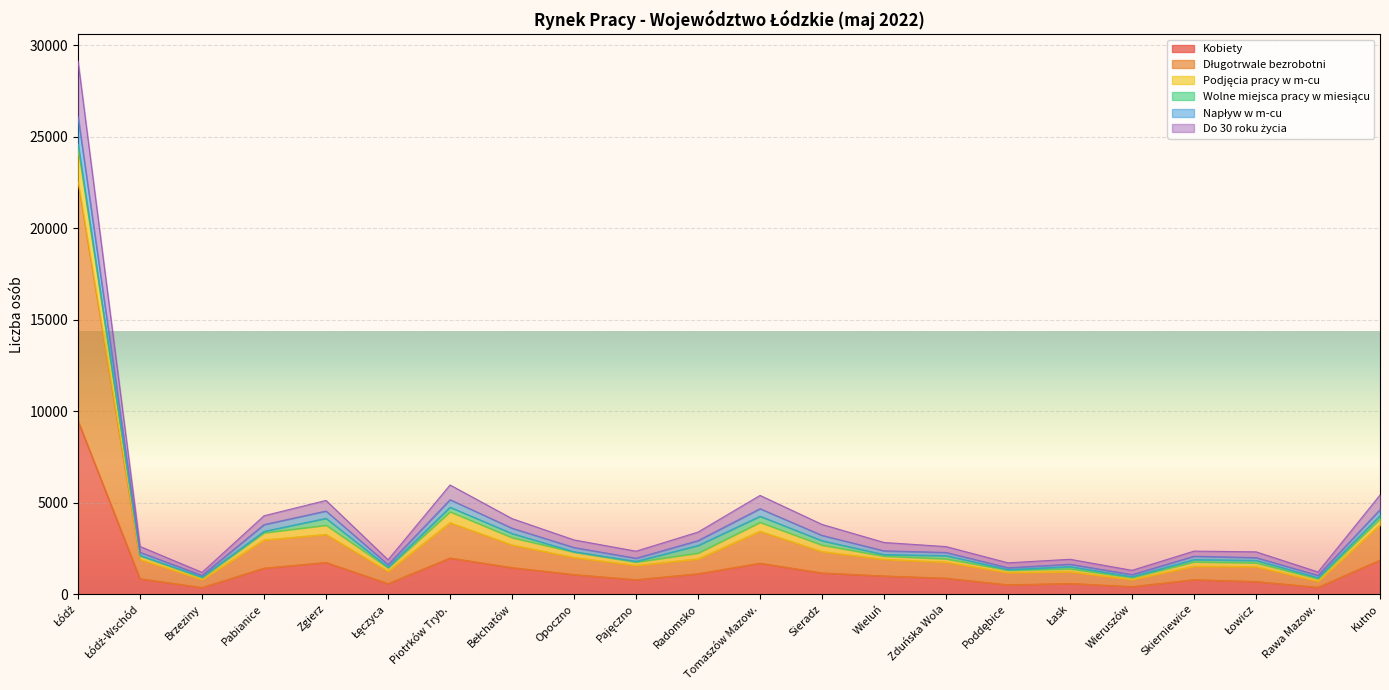

What is the maximum value for Kobiety?

9477